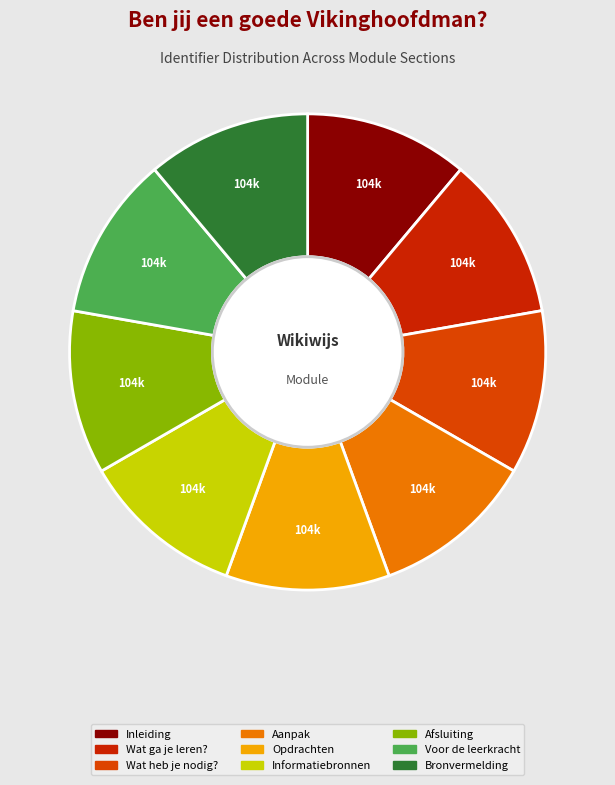

What is the largest slice in the pie chart?

Bronvermelding